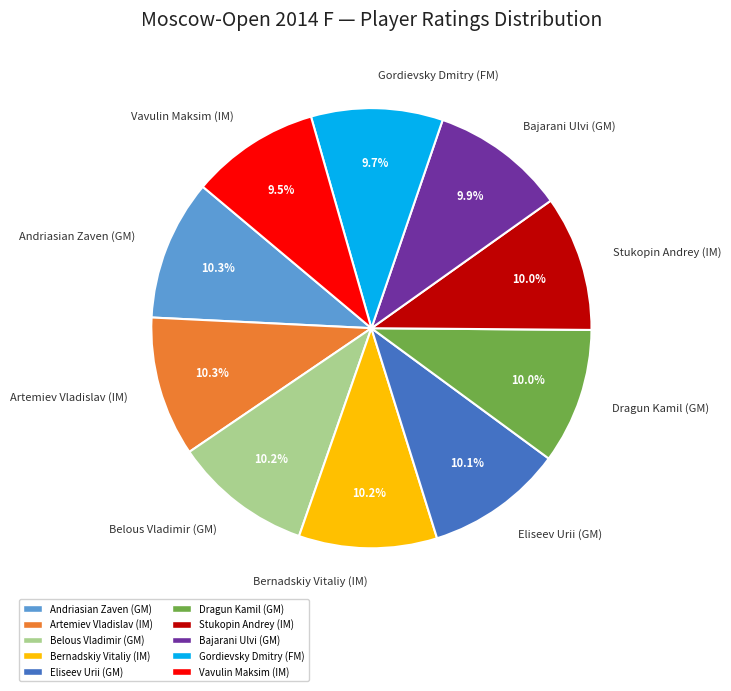

Does Vavulin Maksim (IM) represent more than half of the total?

No